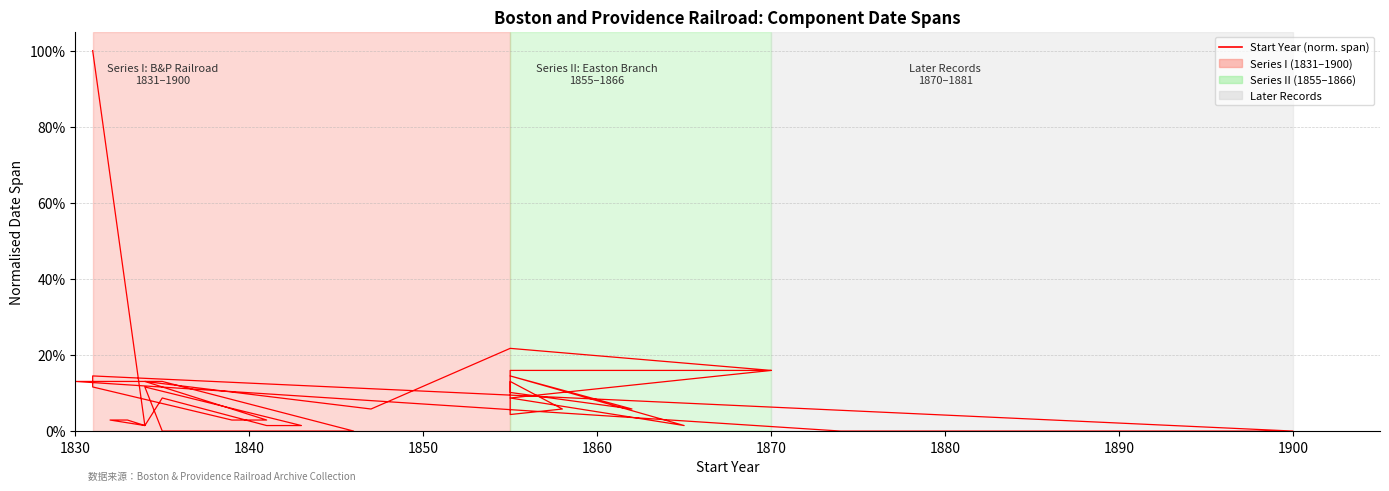

Reading right to left, extract all data points from this chart.

0.2	0.1	0.0	0.1	0.1	0.1	0.1	0.1	0.0	0.2	0.2	0.2	0.2	0.1	0.1	0.0	0.0	0.1	0.1	0.0	0.0	0.1	0.1	0.0	0.0	0.1	0.0	0.0	0.1	0.0	0.0	0.0	0.0	1.0